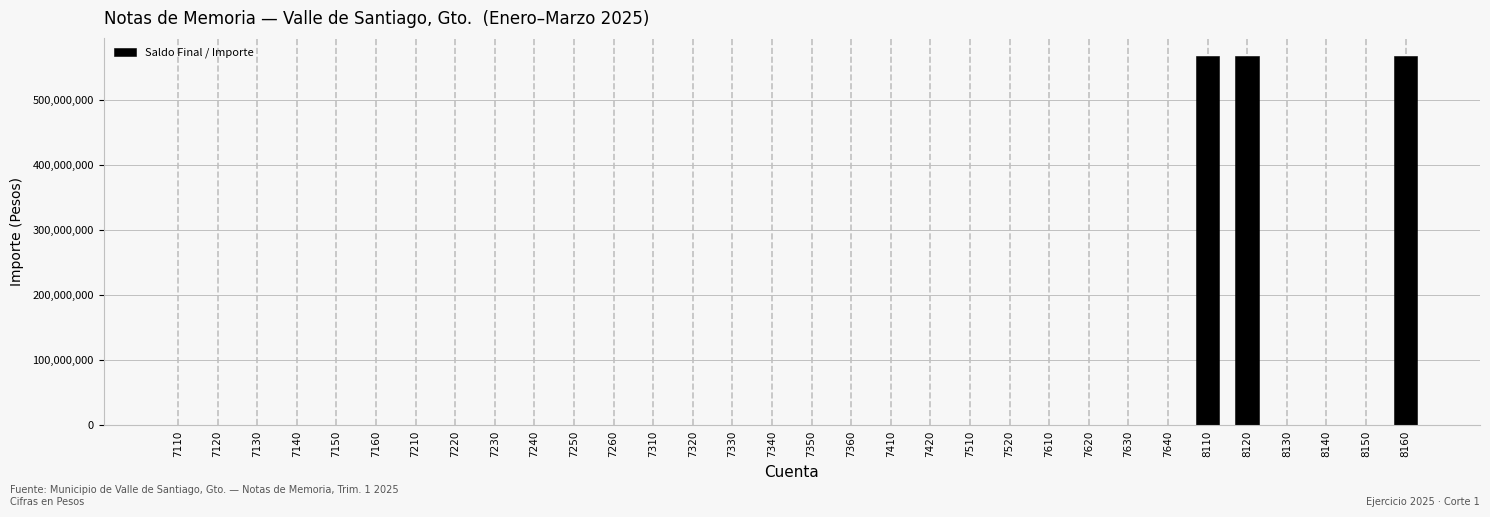

Is it true that the value at 7150 is 0?

True